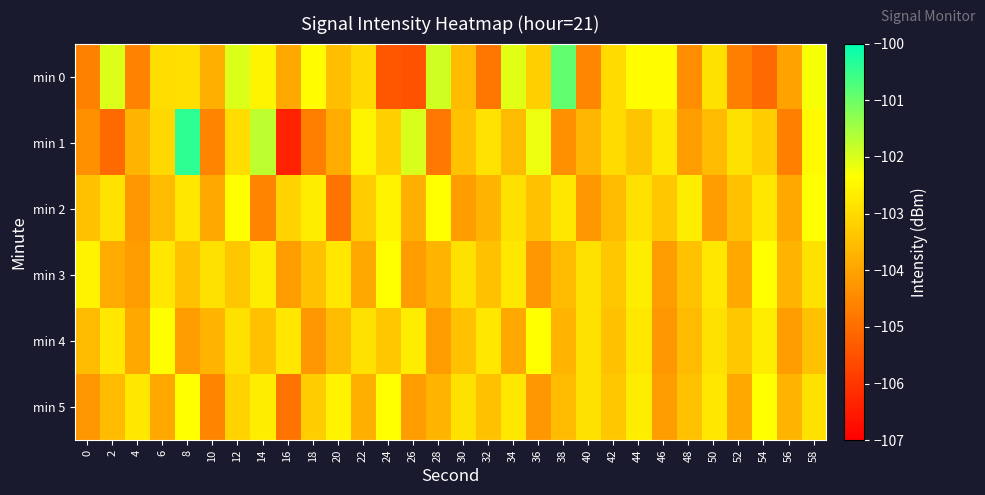

Reading right to left, transcribe all the data shown in this chart.

min 0: 58=-102.3	56=-104.0	54=-105.0	52=-104.7	50=-102.9	48=-104.4	46=-102.4	44=-102.4	42=-103.0	40=-104.5	38=-100.9	36=-103.2	34=-102.1	32=-104.8	30=-103.6	28=-101.9	26=-105.5	24=-105.4	22=-103.0	20=-103.5	18=-102.4	16=-103.9	14=-102.5	12=-102.0	10=-103.8	8=-102.9	6=-103.0	4=-104.6	2=-102.0	0=-104.6
min 1: 58=-102.4	56=-104.7	54=-103.2	52=-102.9	50=-103.6	48=-104.1	46=-102.7	44=-103.4	42=-103.0	40=-103.7	38=-104.3	36=-102.2	34=-103.6	32=-102.8	30=-103.5	28=-104.8	26=-102.0	24=-103.2	22=-102.5	20=-103.9	18=-104.7	16=-106.4	14=-101.7	12=-102.9	10=-104.6	8=-100.4	6=-103.0	4=-103.7	2=-105.0	0=-104.3
min 2: 58=-102.3	56=-103.9	54=-102.8	52=-103.5	50=-104.1	48=-102.7	46=-103.3	44=-102.9	42=-103.6	40=-104.2	38=-102.8	36=-103.5	34=-102.9	32=-103.7	30=-104.1	28=-102.3	26=-103.8	24=-102.6	22=-103.2	20=-104.9	18=-102.7	16=-103.1	14=-104.6	12=-102.3	10=-103.9	8=-102.8	6=-103.6	4=-104.2	2=-102.9	0=-103.5
min 3: 58=-102.9	56=-103.7	54=-102.3	52=-103.9	50=-102.8	48=-103.5	46=-104.1	44=-102.7	42=-103.3	40=-102.9	38=-103.6	36=-104.2	34=-102.8	32=-103.5	30=-102.9	28=-103.7	26=-104.1	24=-102.3	22=-103.9	20=-102.8	18=-103.5	16=-104.1	14=-102.7	12=-103.3	10=-102.9	8=-103.5	6=-102.8	4=-104.1	2=-103.9	0=-102.6
min 4: 58=-103.5	56=-104.1	54=-102.7	52=-103.3	50=-102.9	48=-103.6	46=-104.2	44=-102.8	42=-103.5	40=-102.9	38=-103.7	36=-102.3	34=-103.9	32=-102.8	30=-103.5	28=-104.1	26=-102.7	24=-103.3	22=-102.9	20=-103.6	18=-104.2	16=-102.8	14=-103.5	12=-102.9	10=-103.7	8=-104.1	6=-102.3	4=-103.9	2=-102.8	0=-103.6
min 5: 58=-102.9	56=-103.7	54=-102.3	52=-103.9	50=-102.8	48=-103.5	46=-104.1	44=-102.7	42=-103.3	40=-102.9	38=-103.6	36=-104.2	34=-102.8	32=-103.5	30=-102.9	28=-103.7	26=-104.1	24=-102.3	22=-103.8	20=-102.6	18=-103.2	16=-104.9	14=-102.7	12=-103.1	10=-104.6	8=-102.3	6=-103.9	4=-102.8	2=-103.6	0=-104.2